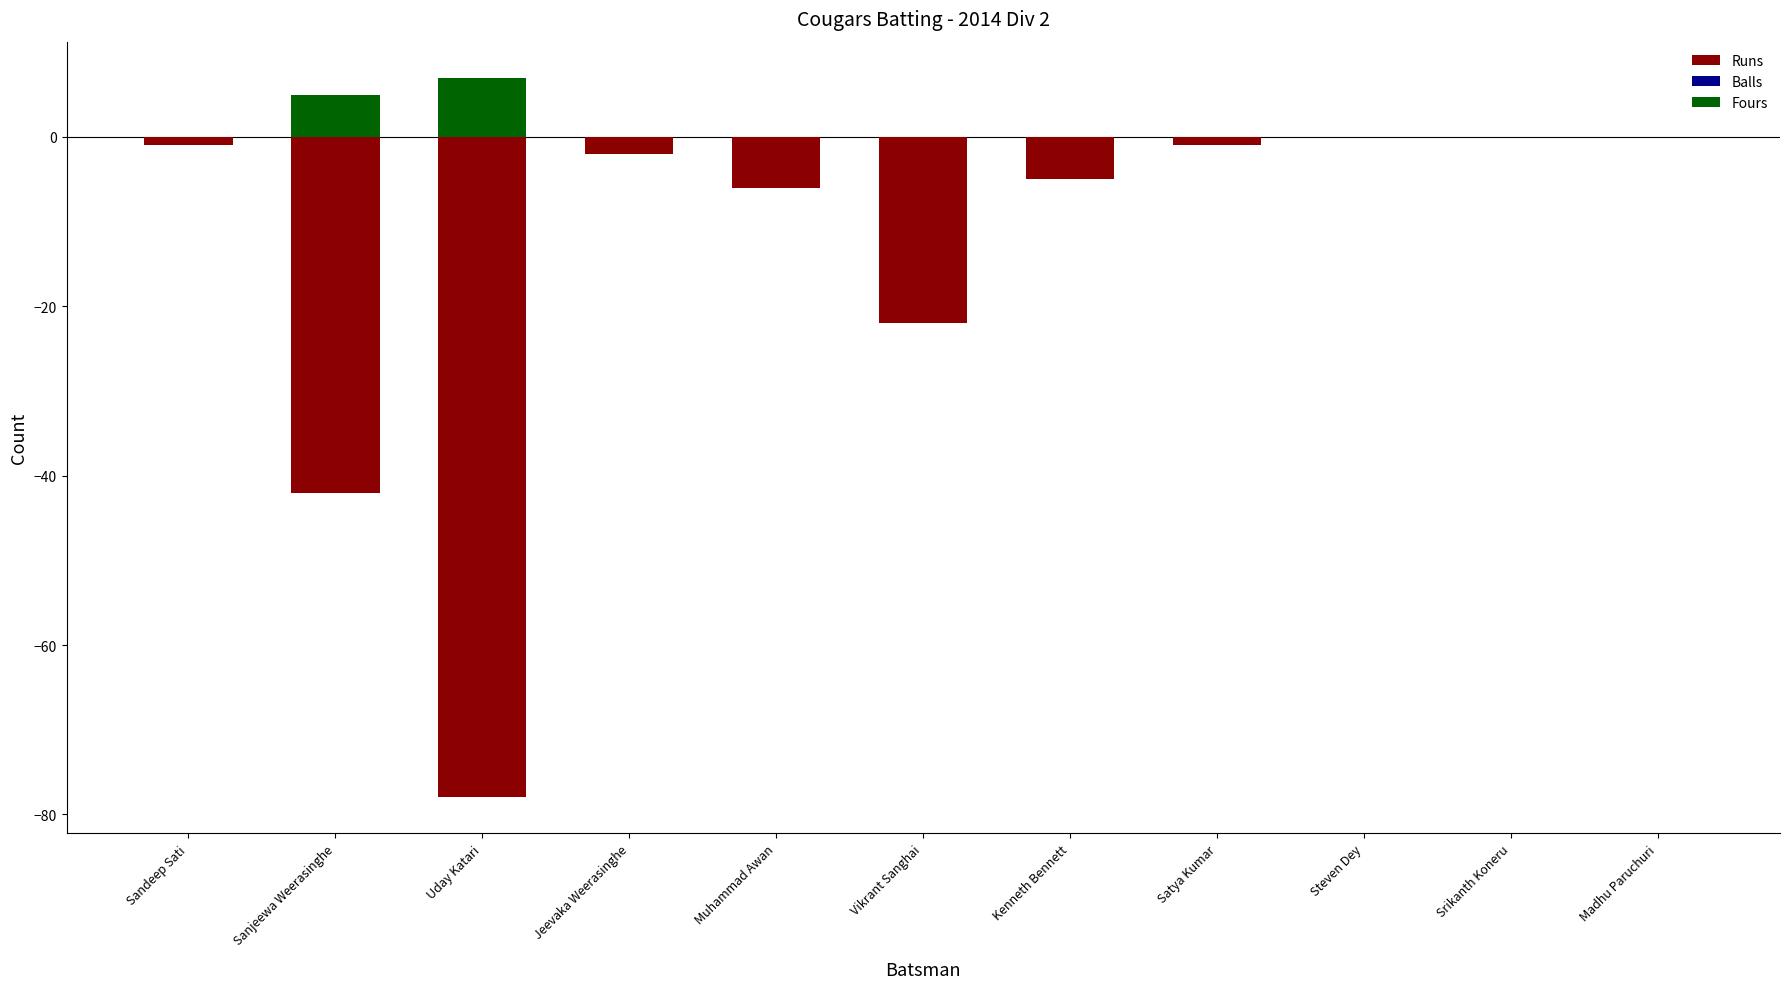

Reading right to left, what are all the values shown in this chart?

Runs: Madhu Paruchuri=0	Srikanth Koneru=0	Steven Dey=0	Satya Kumar=-1	Kenneth Bennett=-5	Vikrant Sanghai=-22	Muhammad Awan=-6	Jeevaka Weerasinghe=-2	Uday Katari=-78	Sanjeewa Weerasinghe=-42	Sandeep Sati=-1
Balls: Madhu Paruchuri=0	Srikanth Koneru=0	Steven Dey=0	Satya Kumar=-1	Kenneth Bennett=-5	Vikrant Sanghai=-22	Muhammad Awan=-6	Jeevaka Weerasinghe=-2	Uday Katari=-78	Sanjeewa Weerasinghe=-42	Sandeep Sati=-1
Fours: Madhu Paruchuri=0	Srikanth Koneru=0	Steven Dey=0	Satya Kumar=0	Kenneth Bennett=0	Vikrant Sanghai=0	Muhammad Awan=0	Jeevaka Weerasinghe=0	Uday Katari=7	Sanjeewa Weerasinghe=5	Sandeep Sati=0